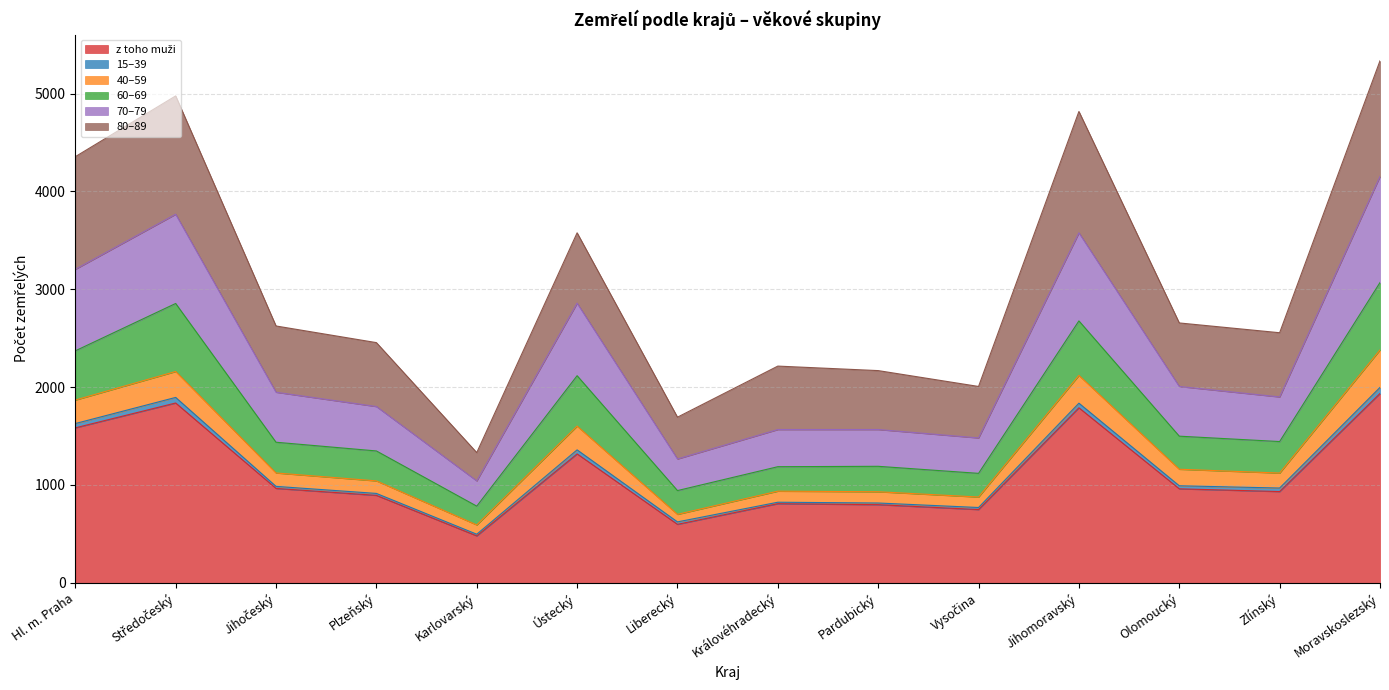

The z toho muži series shows 1247 at Zlínský. True or false?

False